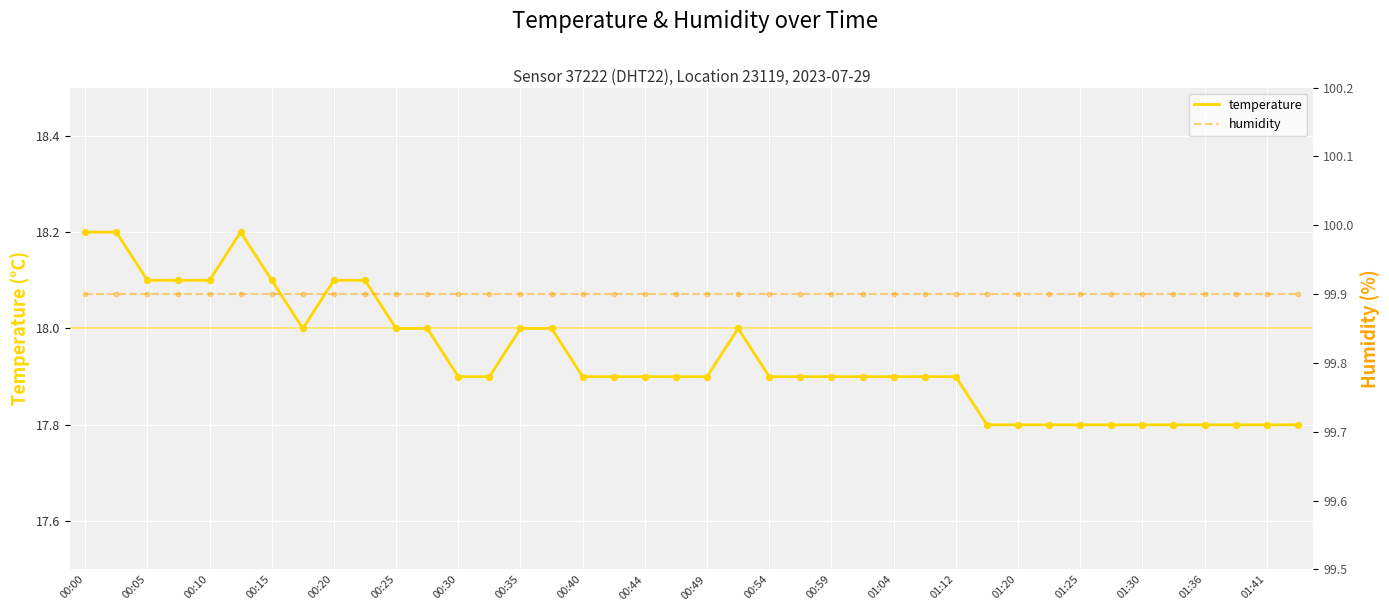

Which series contains the highest Y value?

humidity